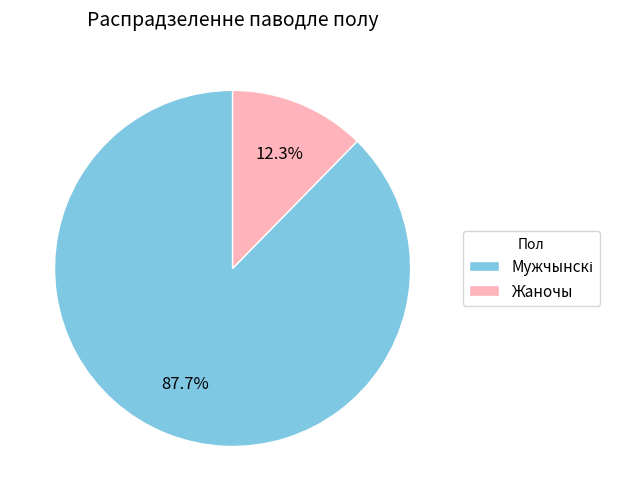

To the nearest percent, what is the average slice percentage?

50%